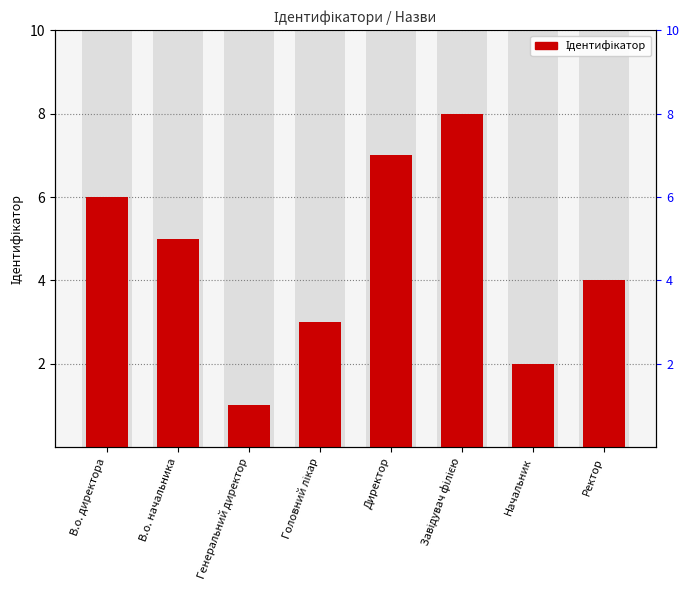

How many values are between 3 and 7?

5